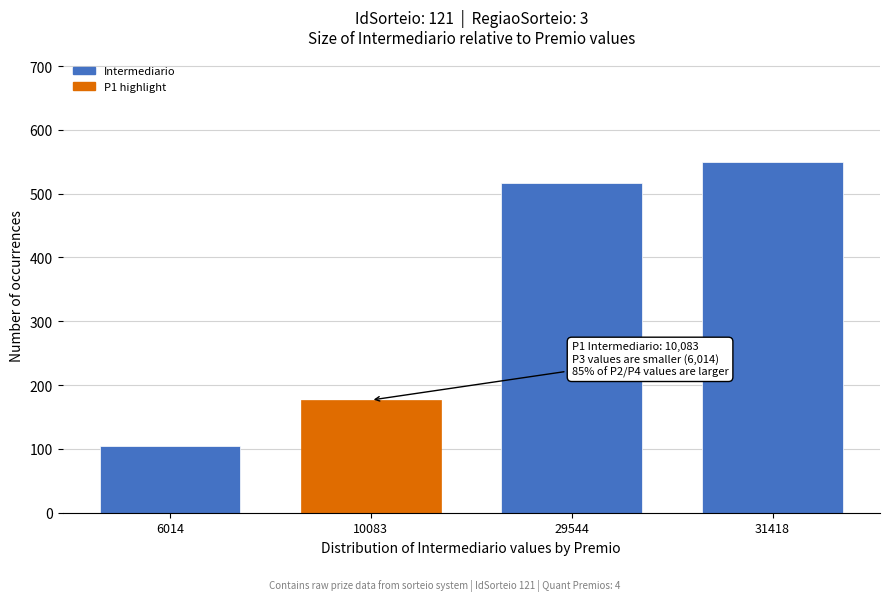

Reading right to left, extract all data points from this chart.

31418=550.0	29544=517.2	10083=176.5	6014=105.3